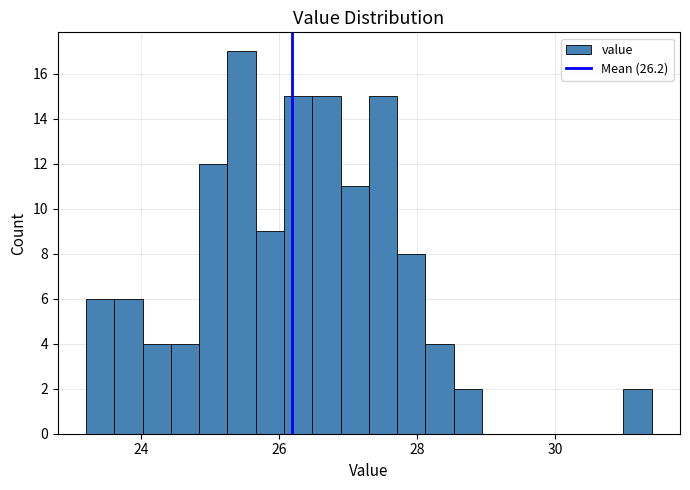

Read against the x-axis, roughly where is the centre of the tallest bar?

25.4